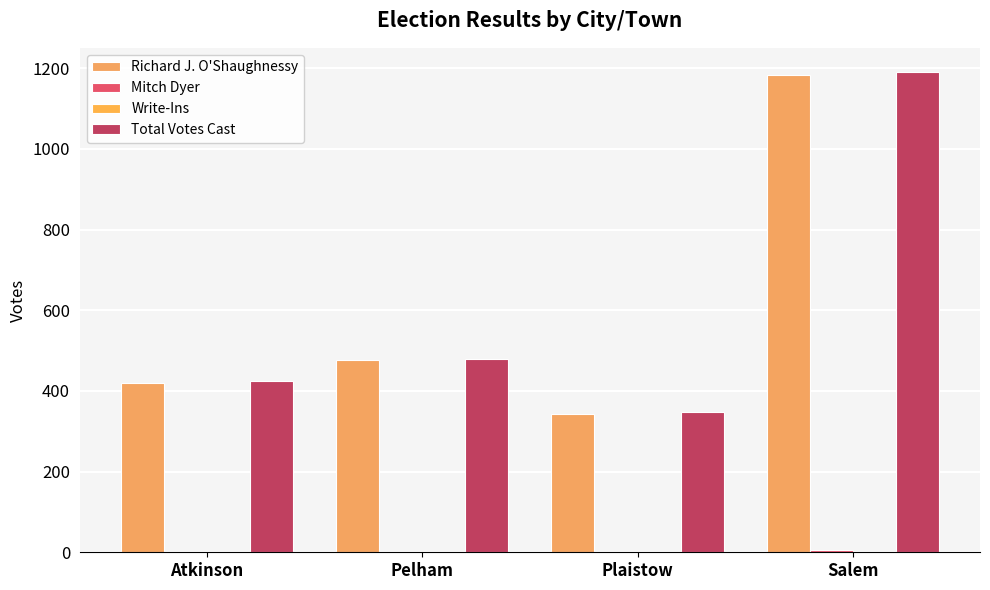

Which series has the largest range (max minus min)?

Total Votes Cast